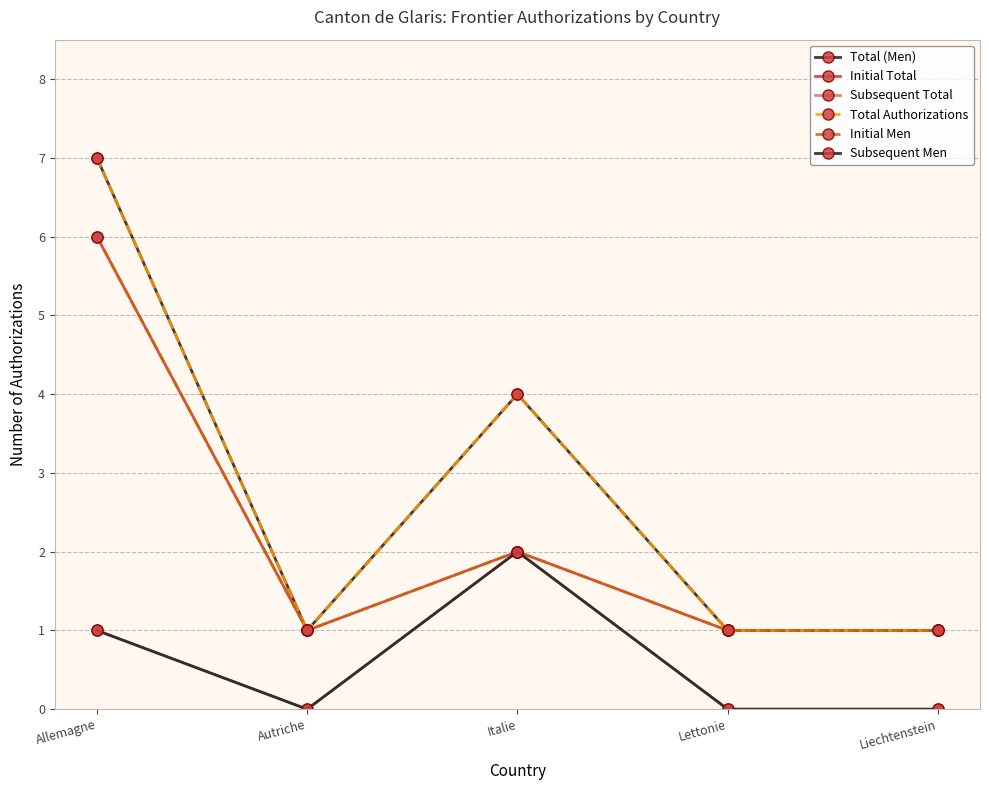

Does the chart have visible grid lines?

Yes